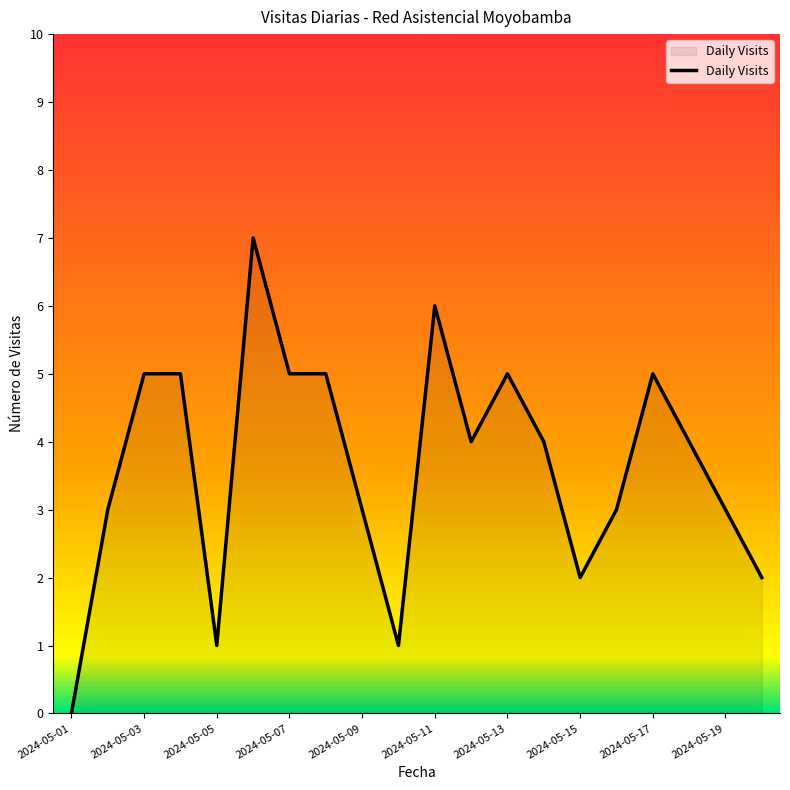

What is the greatest value displayed?

7